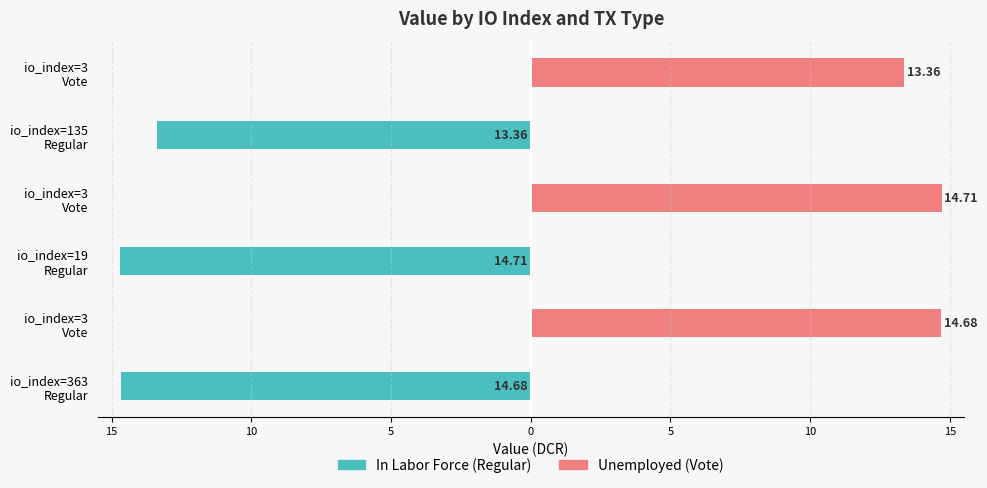

The value of Unemployed at io_index=135 Regular is 0.0. True or false?

True